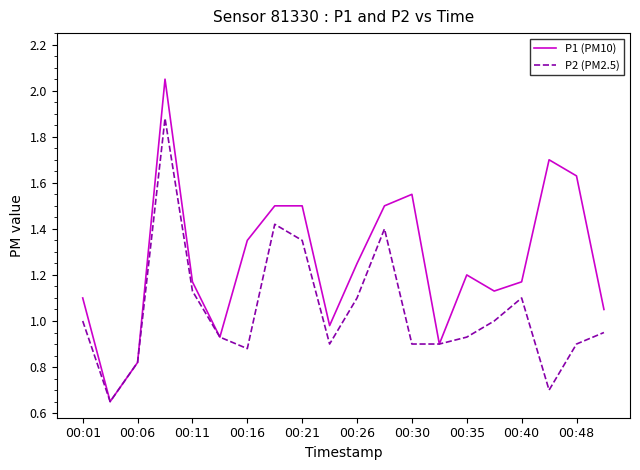

Which series has the largest range (max minus min)?

P1 (PM10)